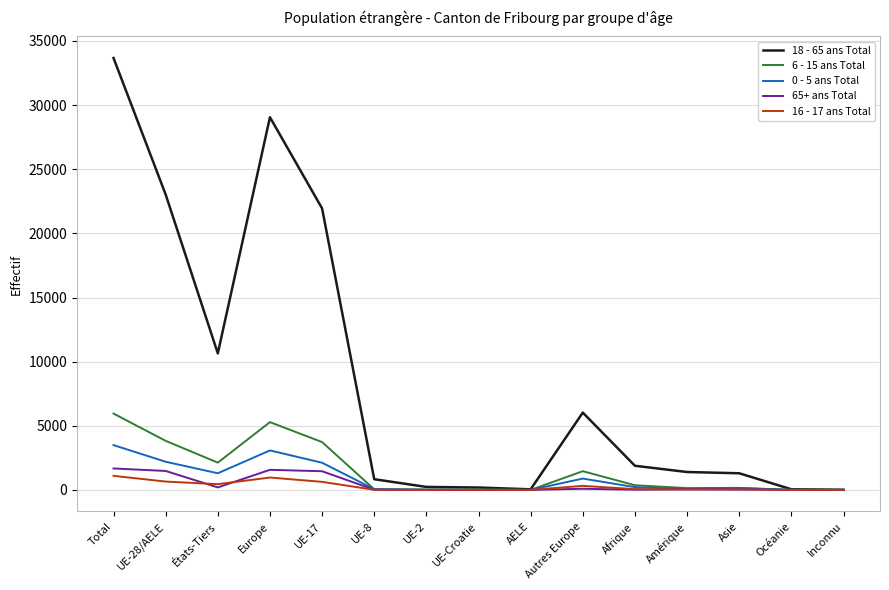

Does the chart display data point markers on the line(s)?

No